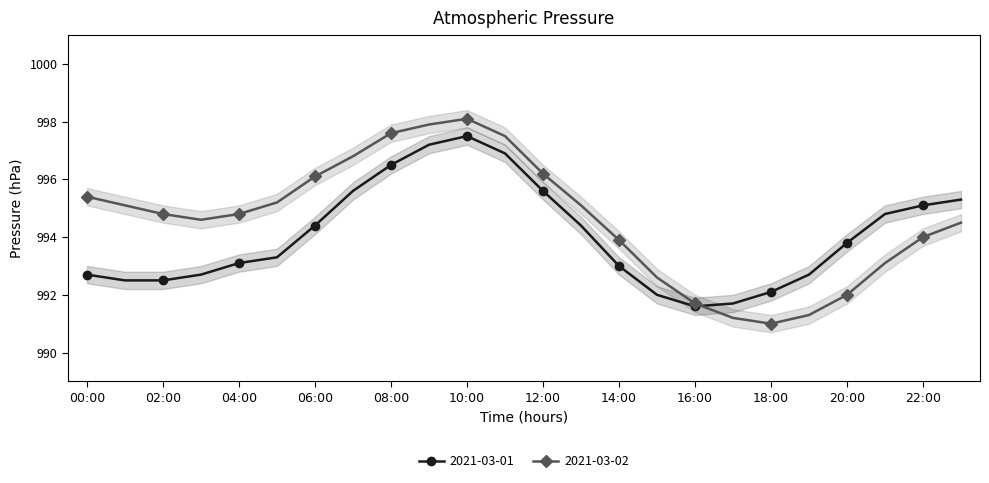

Count the number of data series in this chart.

2